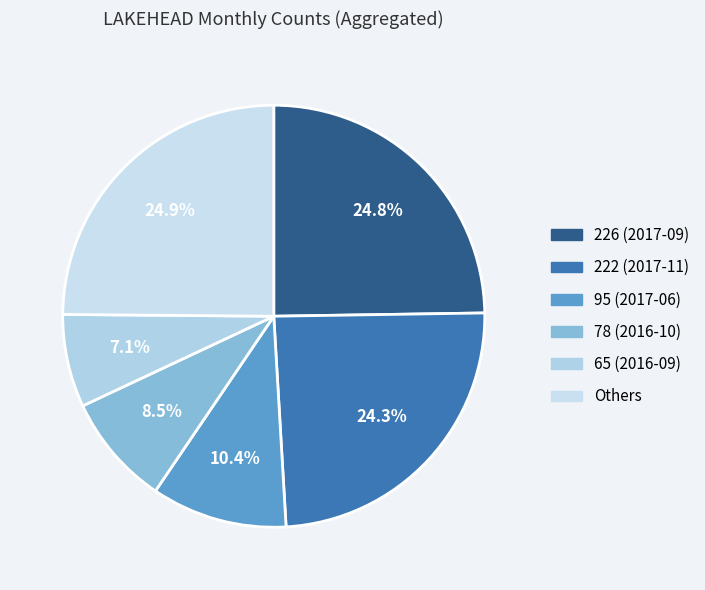

How many segments does this pie chart have?

6